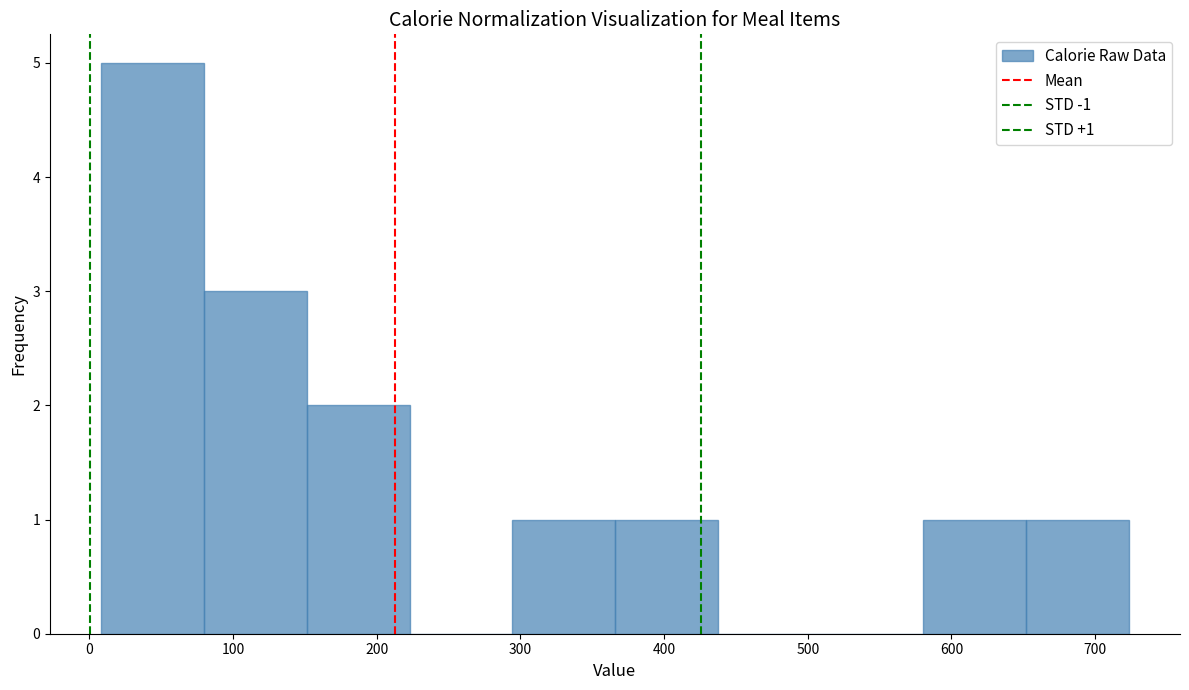

Which range on the x-axis has the tallest bar?

10 to 80